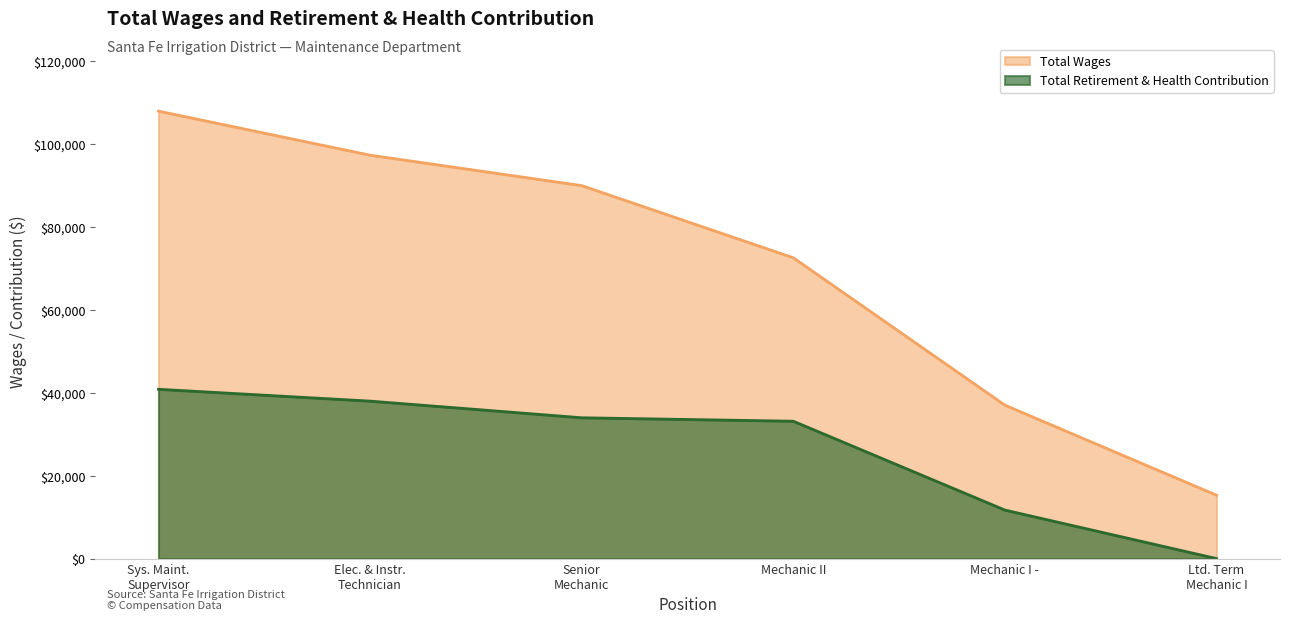

What is the difference between the maximum and minimum values?

40872